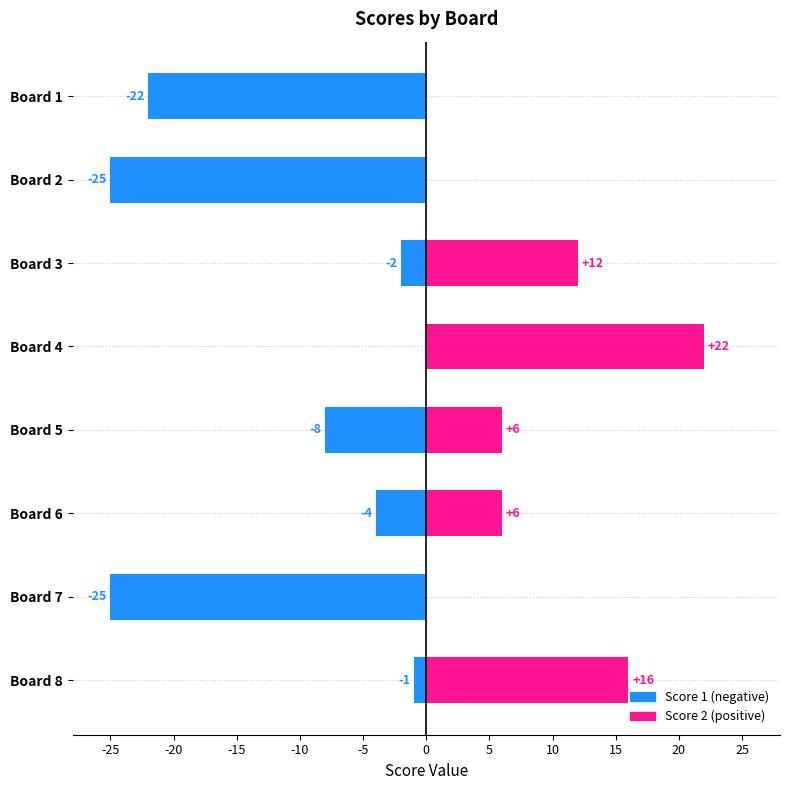

List the series in order of their peak value, highest first.

Score 2, Score 1